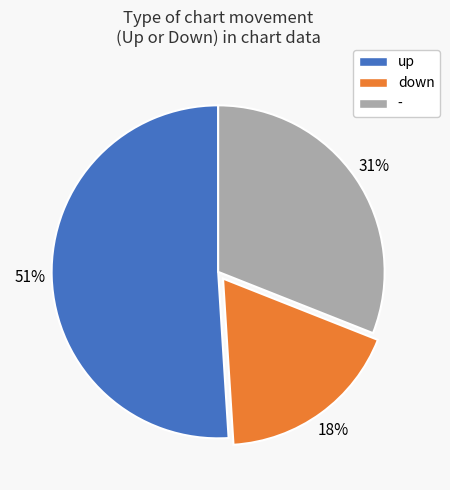

To the nearest percent, what percentage of the pie is up?

51%